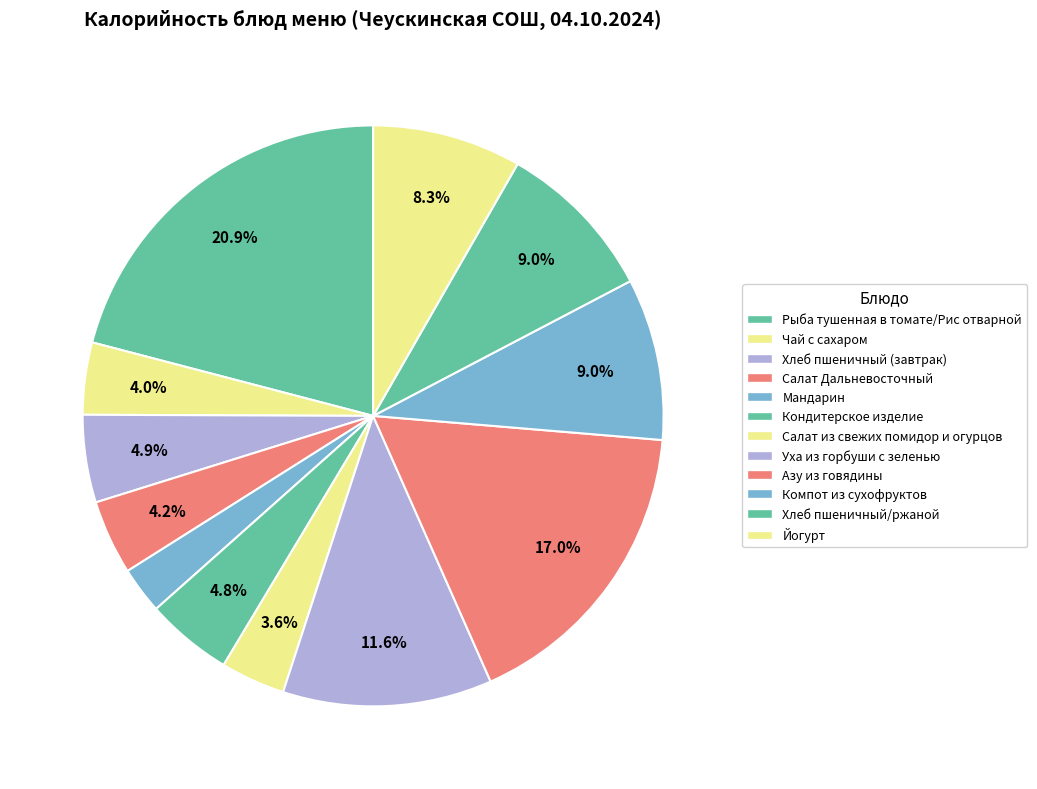

To the nearest percent, what portion does Хлеб пшеничный/ржаной represent?

9%